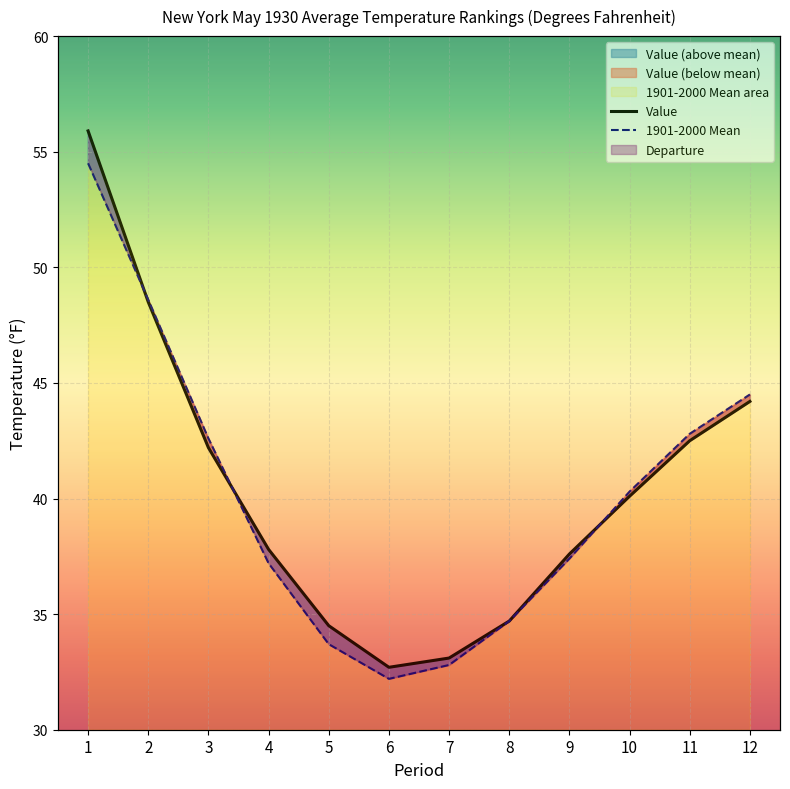

Which has a higher value, 6 or 11?

11